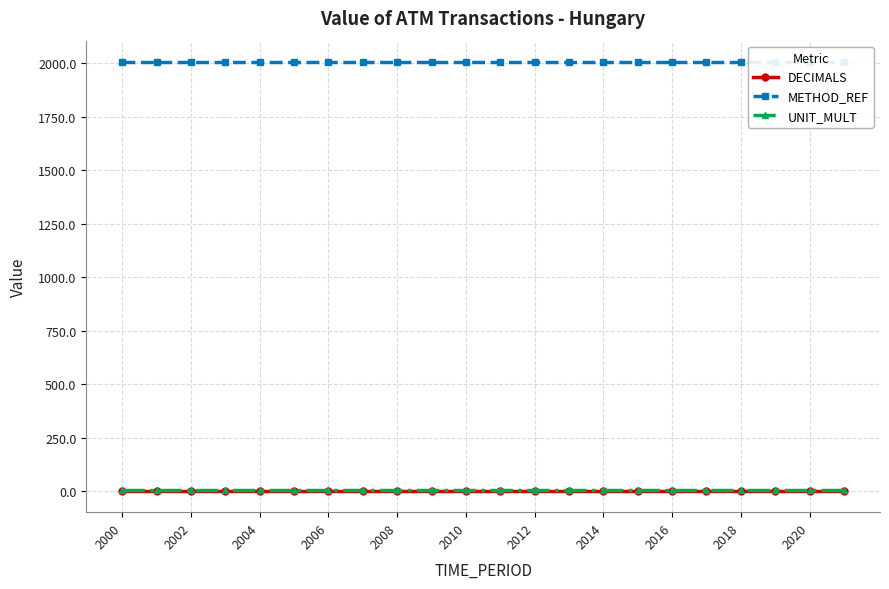

True or false: UNIT_MULT has more than 2 interior local peaks.

False